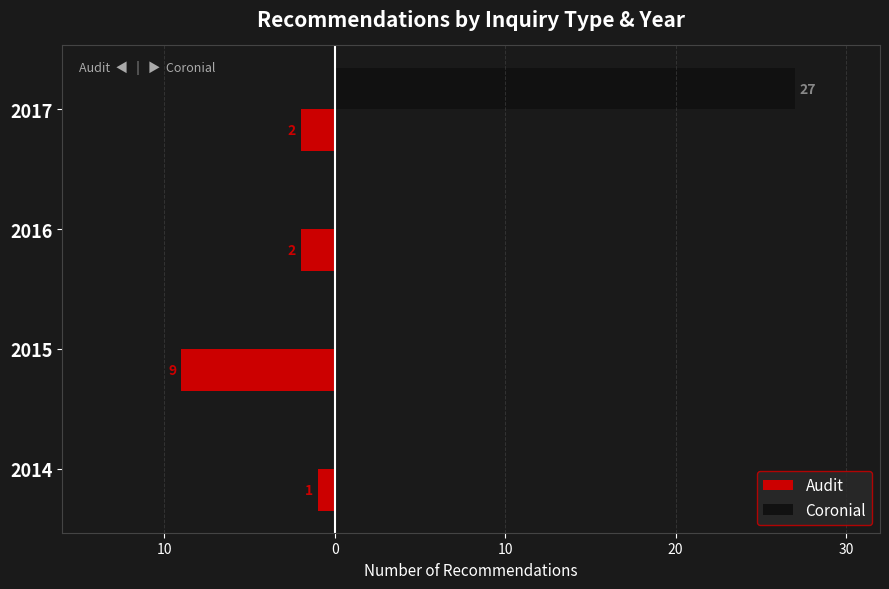

What is the difference between the maximum and minimum values in the Audit series?

8